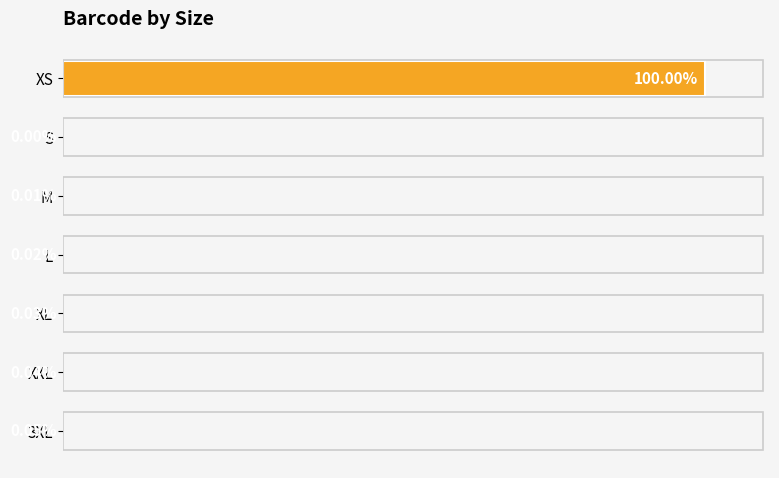

Between XS and XL, which is larger?

XS